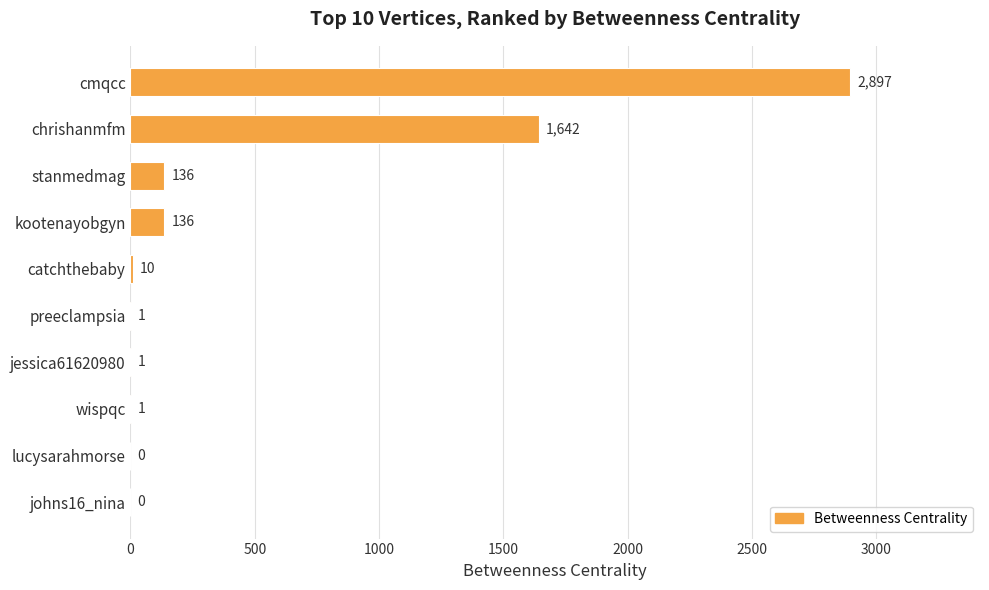

What is the greatest value displayed?

2897